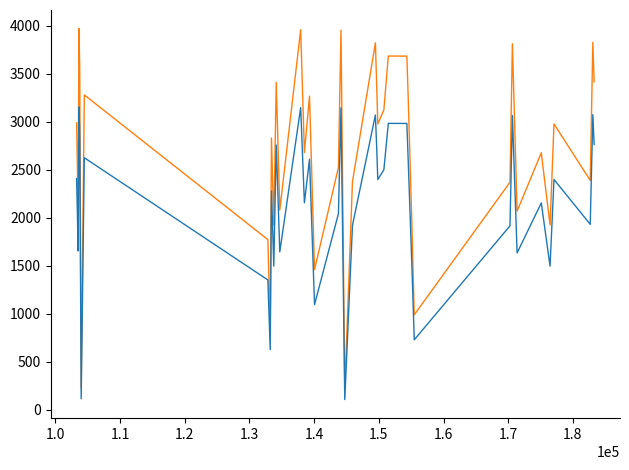

What is the smallest value displayed?

108